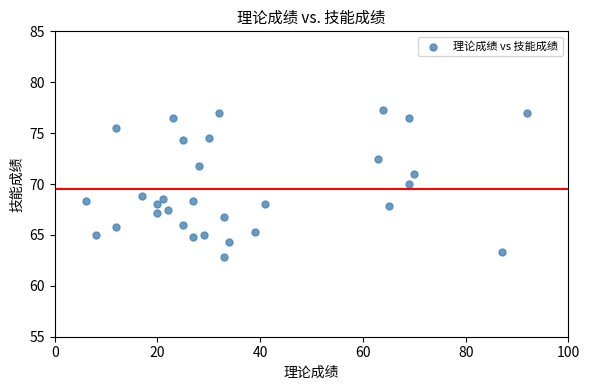

What is the range of Y values (max minus min)?

14.5